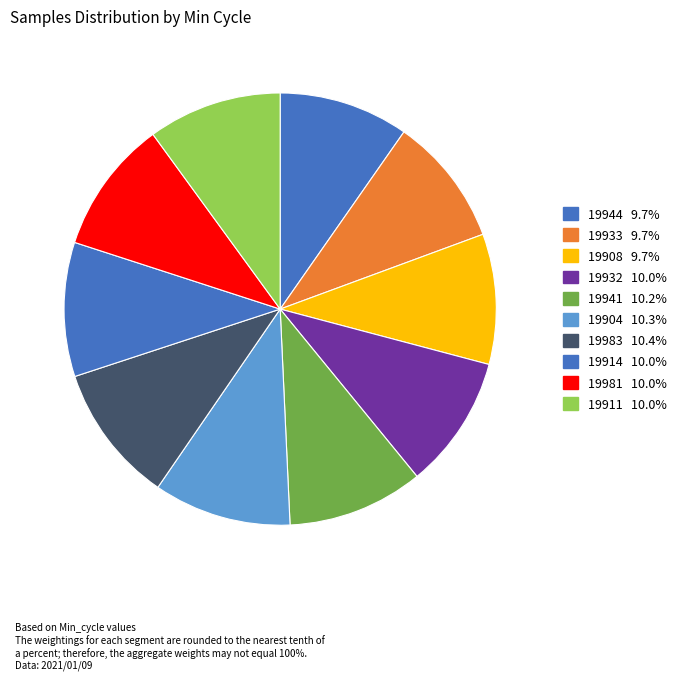

Does 19911 represent more than half of the total?

No